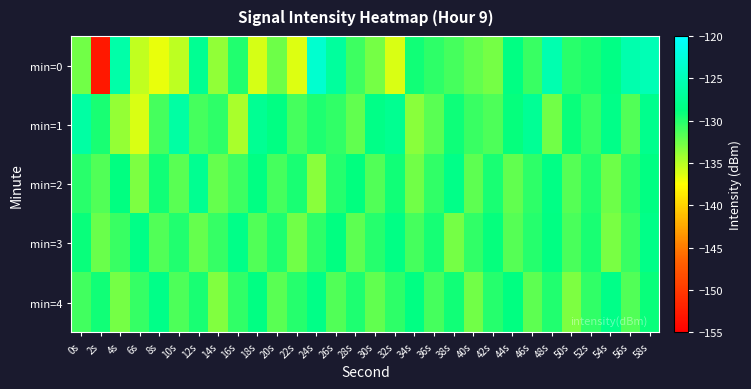

What is the total value across all series at 4s?

-652.1